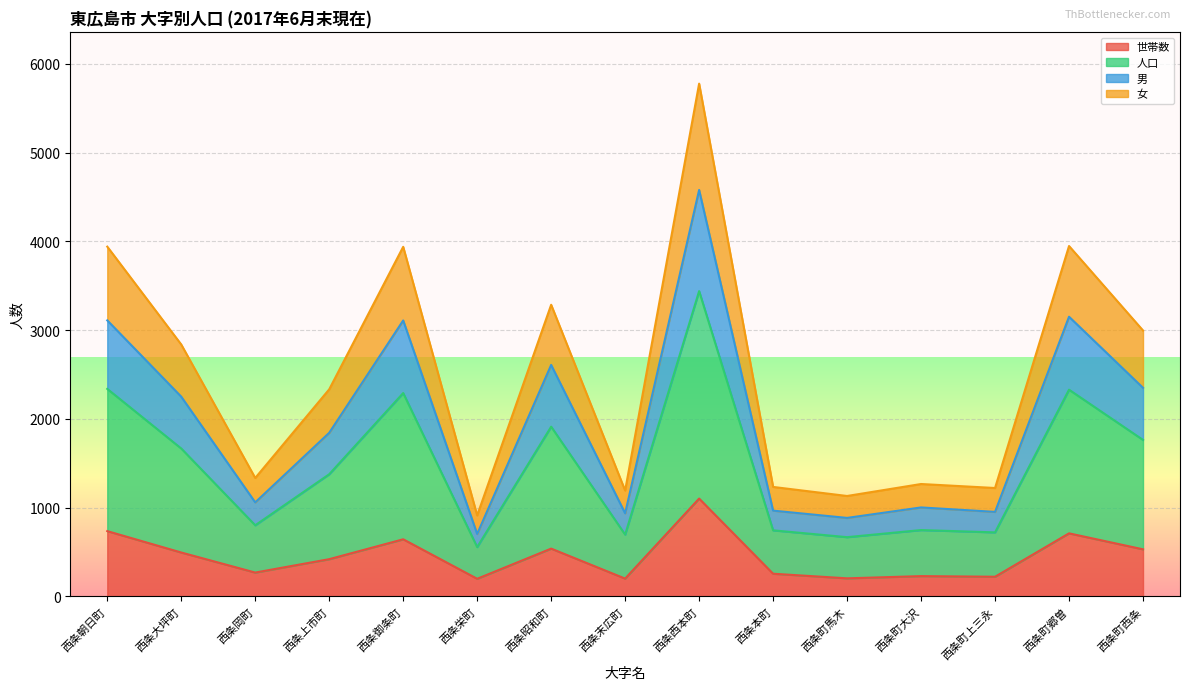

What is the total value across all series at 西条御条町?

3938